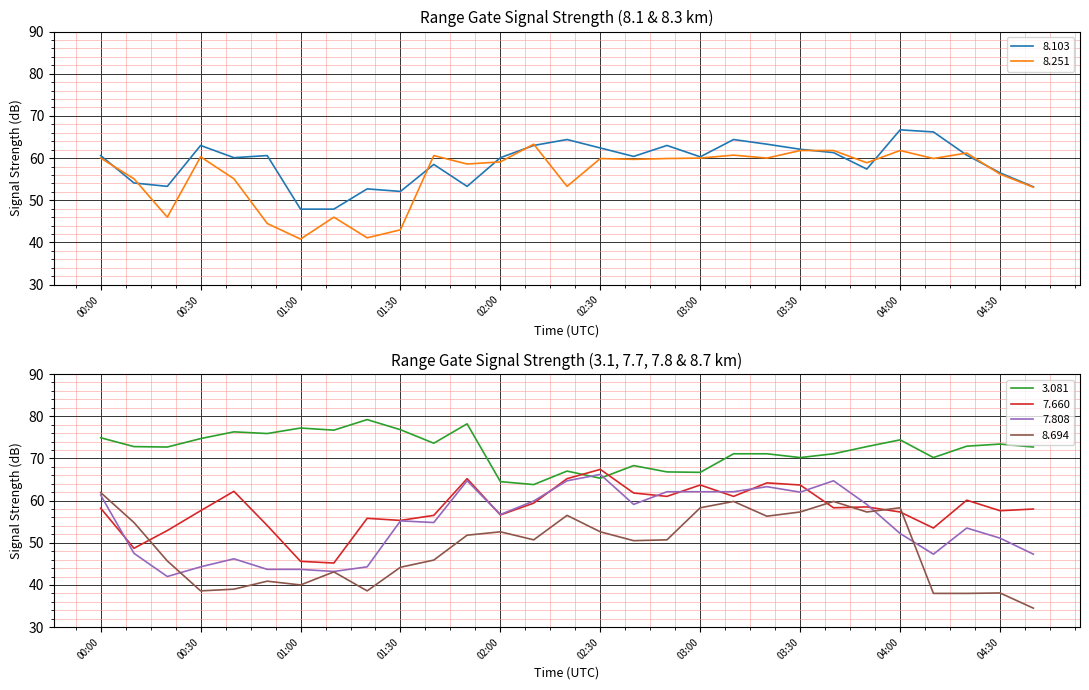

Rank the series at 00:40 from lowest to highest value.

  8.694,   7.808,   8.251,   8.103,   7.660,   3.081